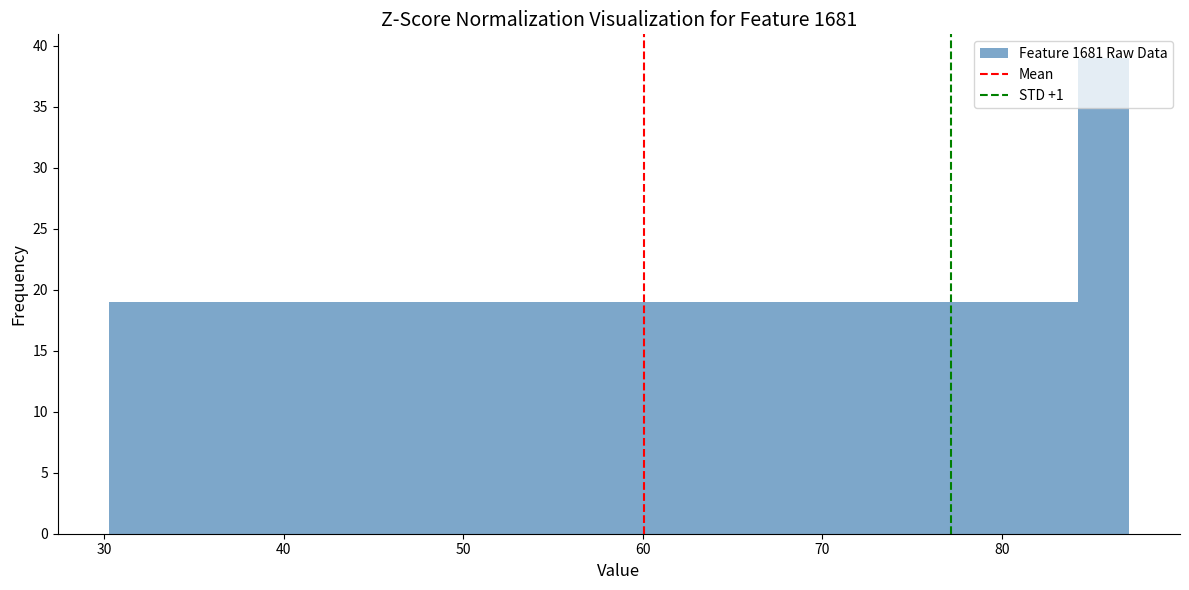

Read against the x-axis, roughly where is the centre of the tallest bar?

86